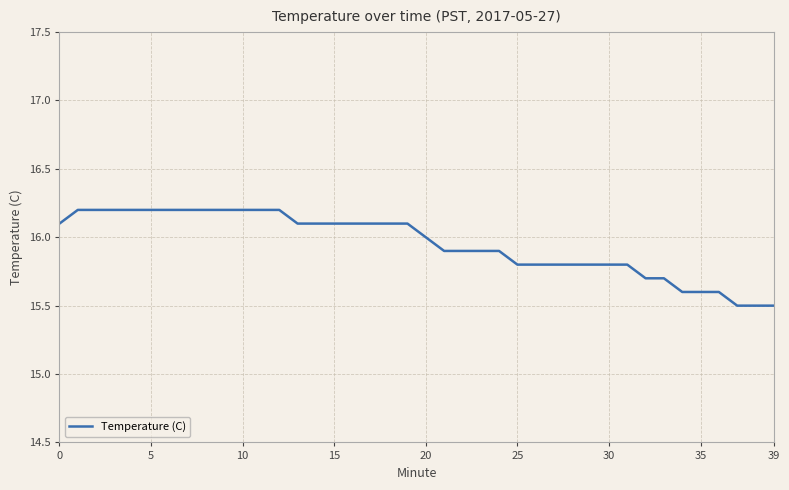

What is the greatest value displayed?

16.2